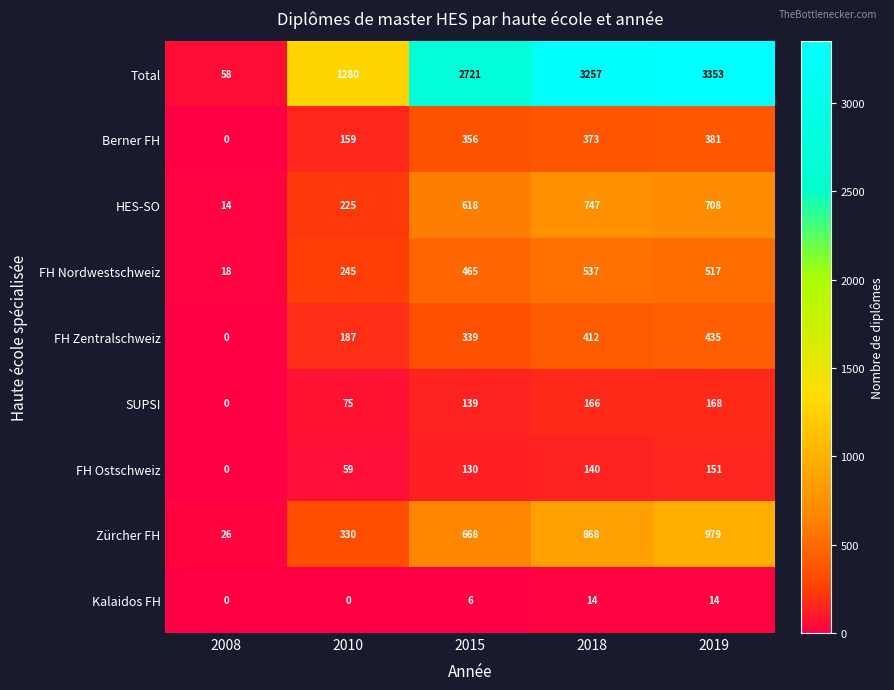

Which series has the widest spread of values?

Total